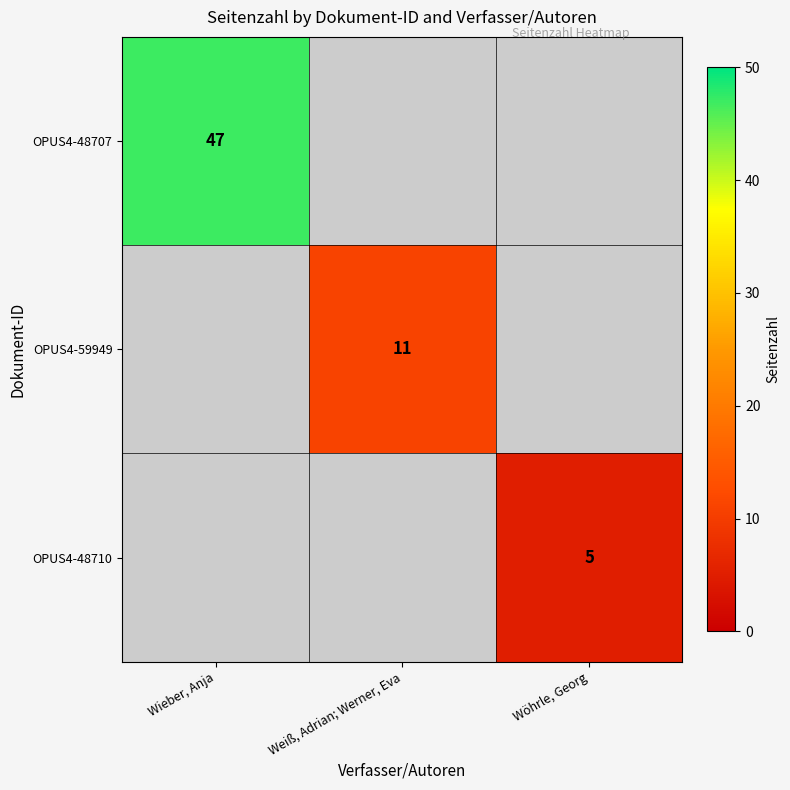

Is it true that OPUS4-48707 equals 47 at Wieber, Anja?

True